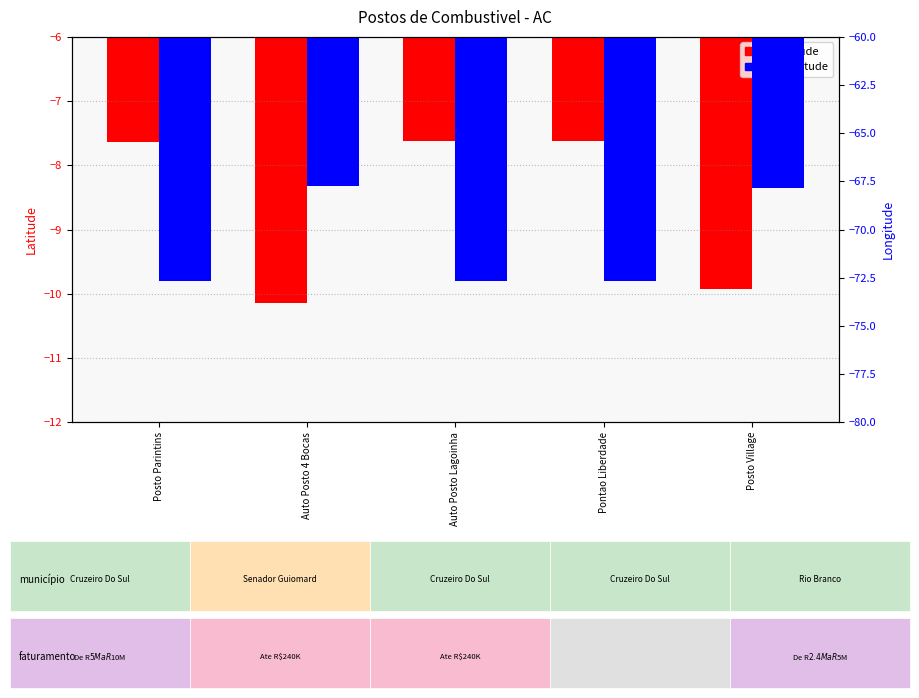

Is the value of Latitude at Auto Posto Lagoinha greater than the value of Longitude at Auto Posto 4 Bocas?

Yes